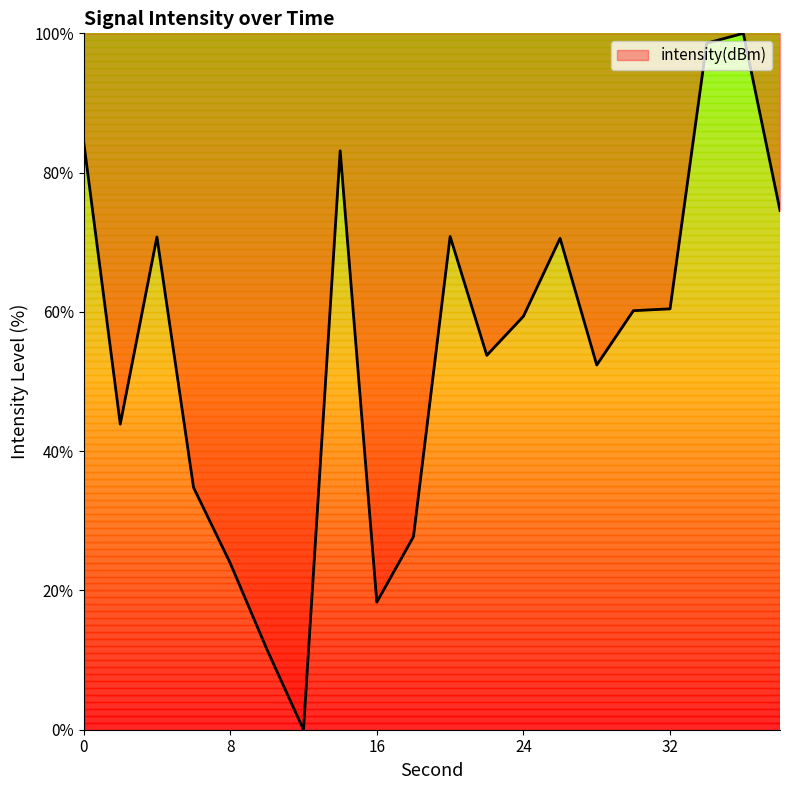

What is the difference between the second highest and second lowest values?

87.0